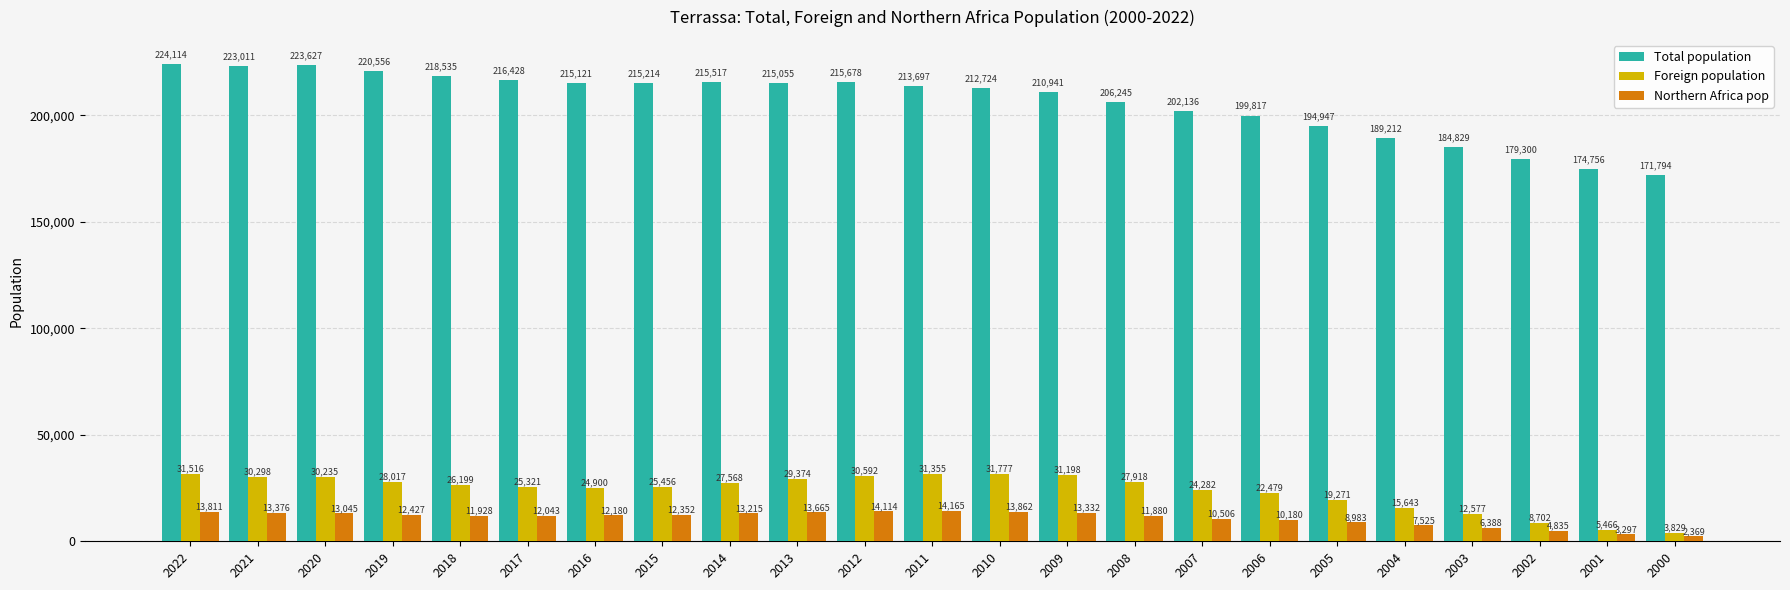

At which category does the chart reach its minimum across all series?

2000